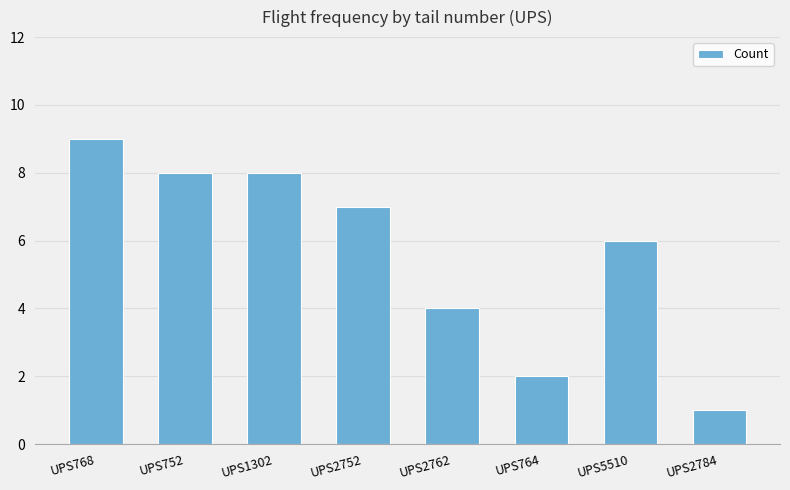

How many data points does each series have?

8